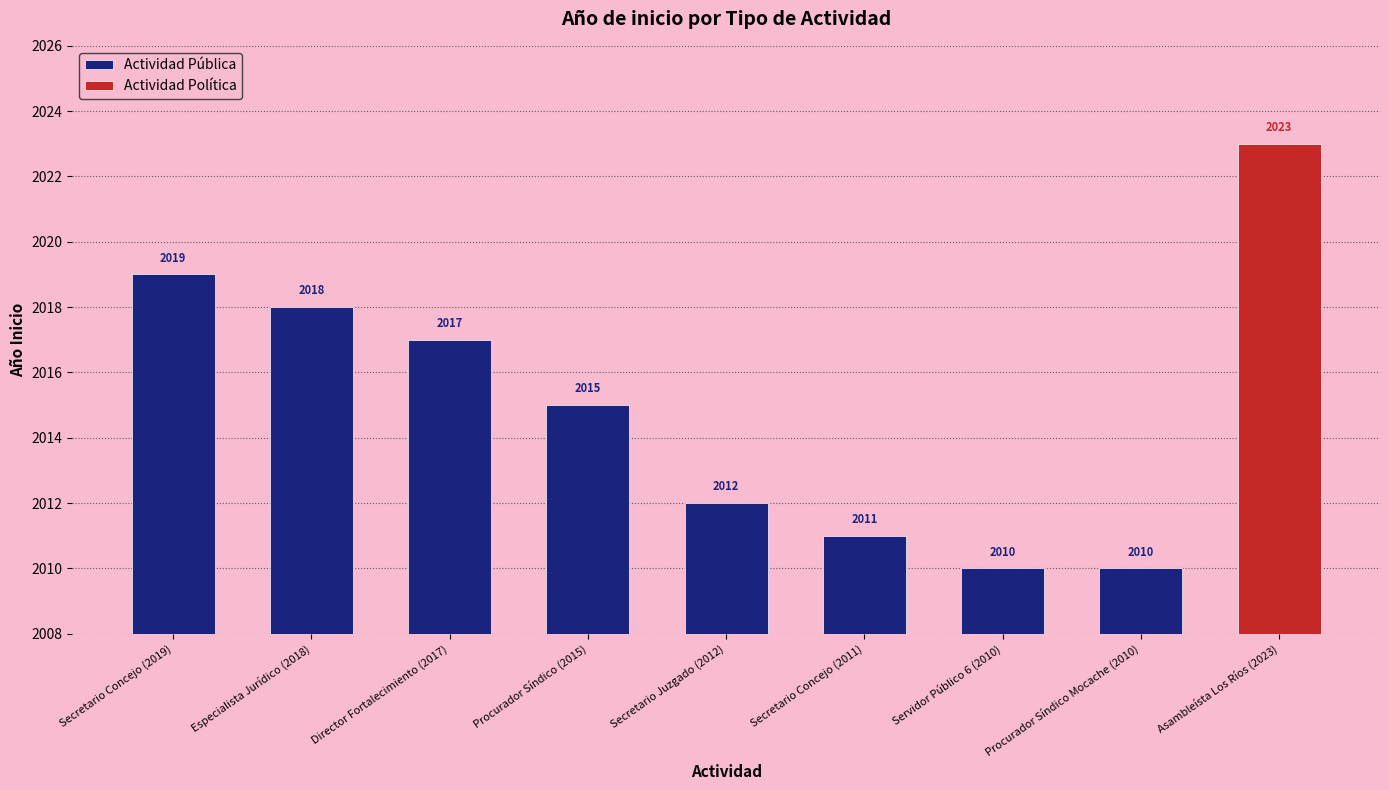

How many values are below 2015?

4